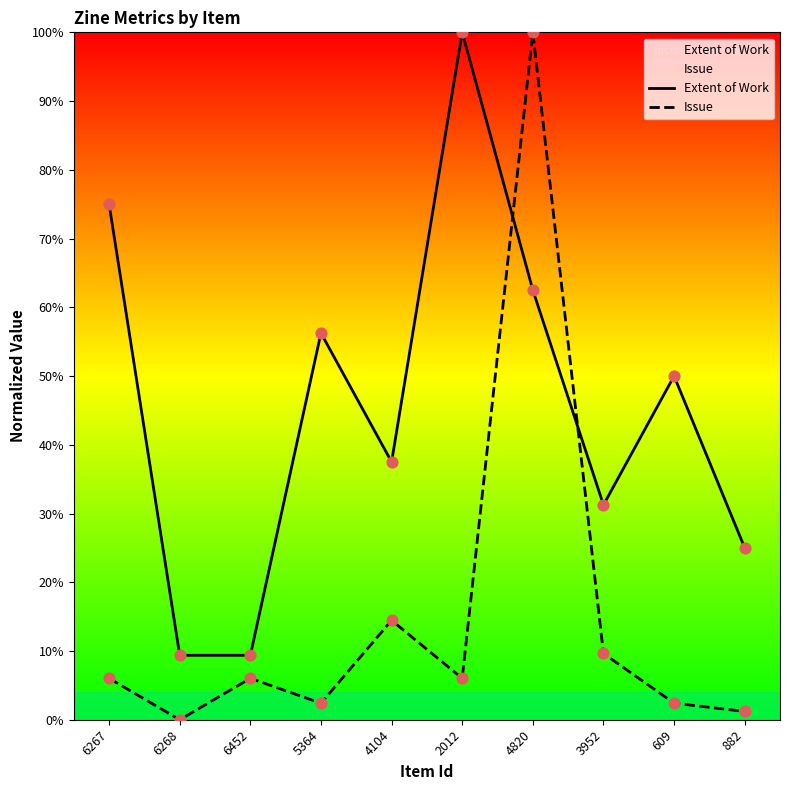

Which series contains the highest Y value?

Extent of Work